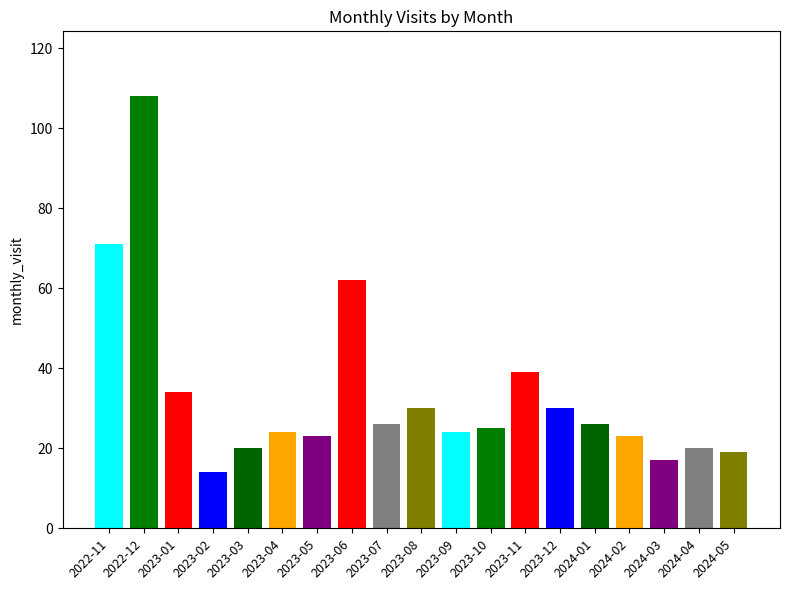

Reading left to right, list all the values displayed in this chart.

71	108	34	14	20	24	23	62	26	30	24	25	39	30	26	23	17	20	19